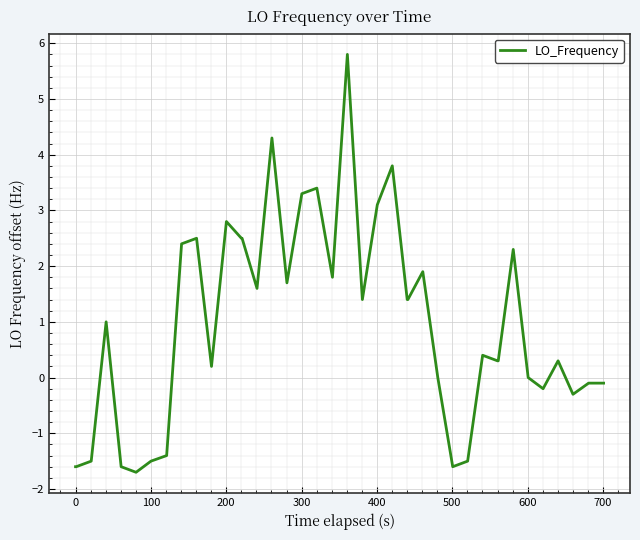

Reading right to left, list all the values displayed in this chart.

-0.1	-0.1	-0.3	0.3	-0.2	0.0	2.3	0.3	0.3	0.4	-1.5	-1.6	0.0	1.9	1.4	1.4	3.8	3.1	1.4	5.8	1.8	3.4	3.3	1.7	4.3	1.6	2.5	2.5	2.8	0.2	2.5	2.4	-1.4	-1.5	-1.7	-1.6	1.0	-1.5	-1.6	-1.6